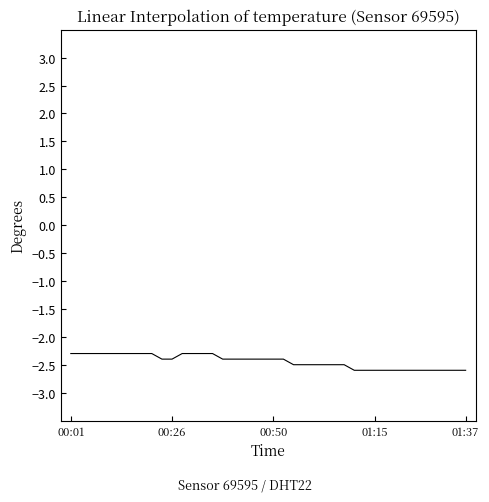

What is the difference between the maximum and minimum values?

0.3